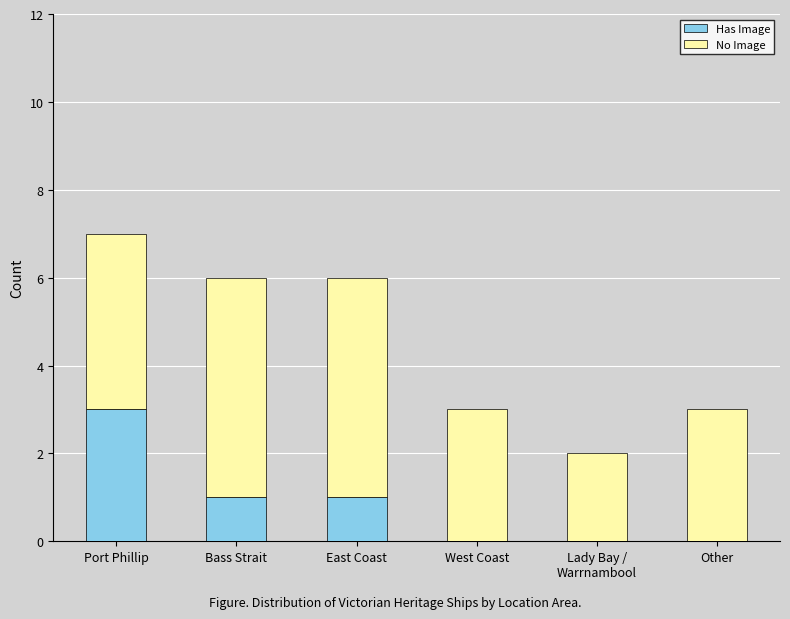

What is the total value across all series at Bass Strait?

6